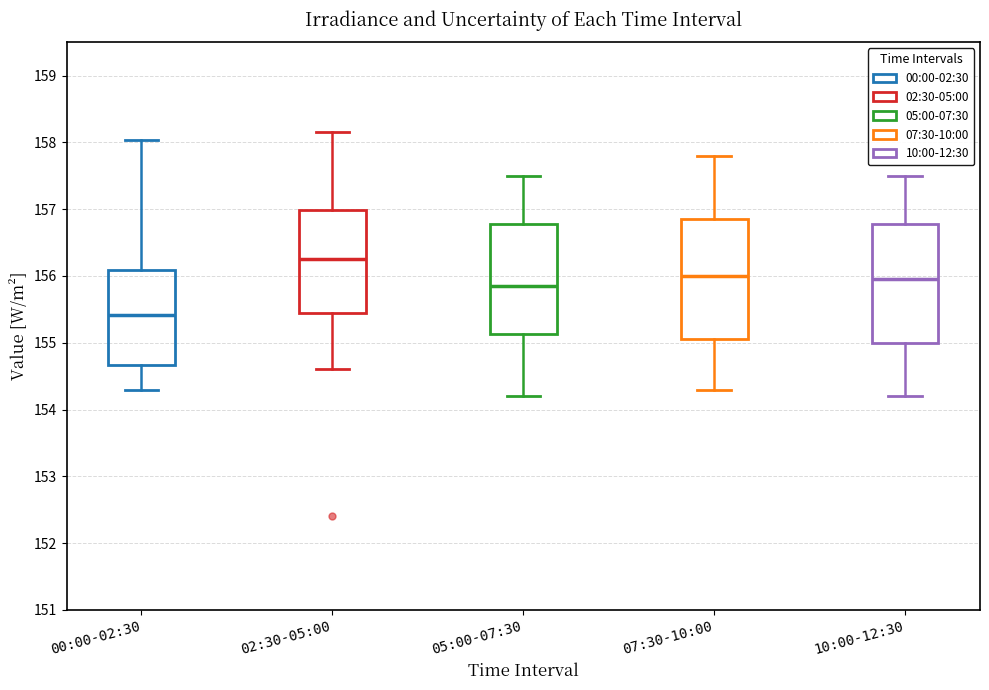

Which box has the lowest median line?

00:00-02:30